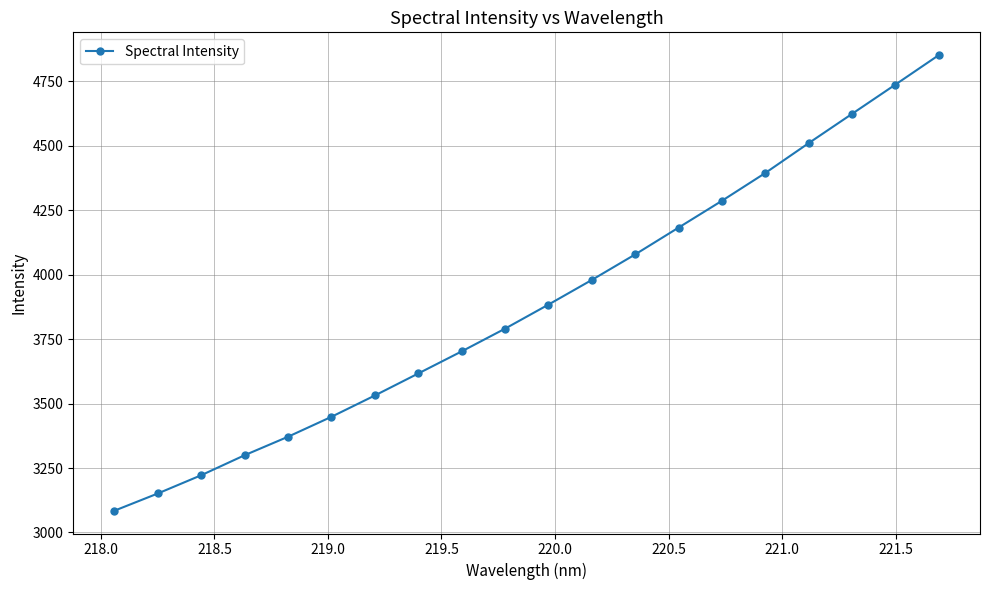

Reading left to right, what are all the values shown in this chart?

3084.4	3151.2	3222.1	3299.7	3371.5	3448.8	3531.5	3616.9	3702.6	3790.8	3884.1	3979.8	4078.9	4183.0	4287.0	4394.9	4510.7	4624.3	4737.9	4852.2